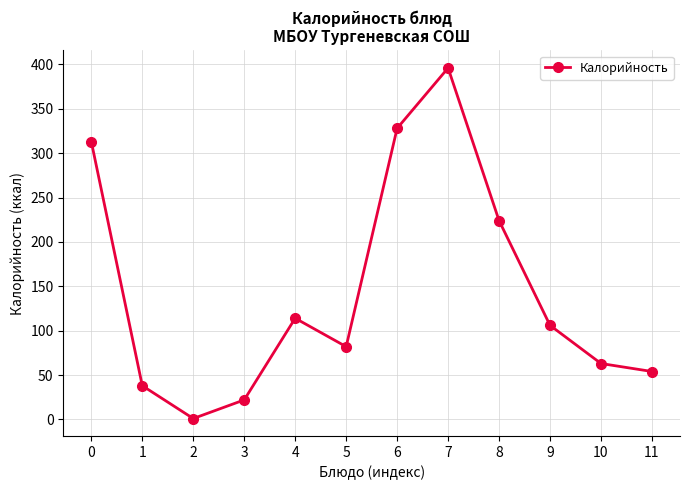

Which category has the highest value across all series?

7